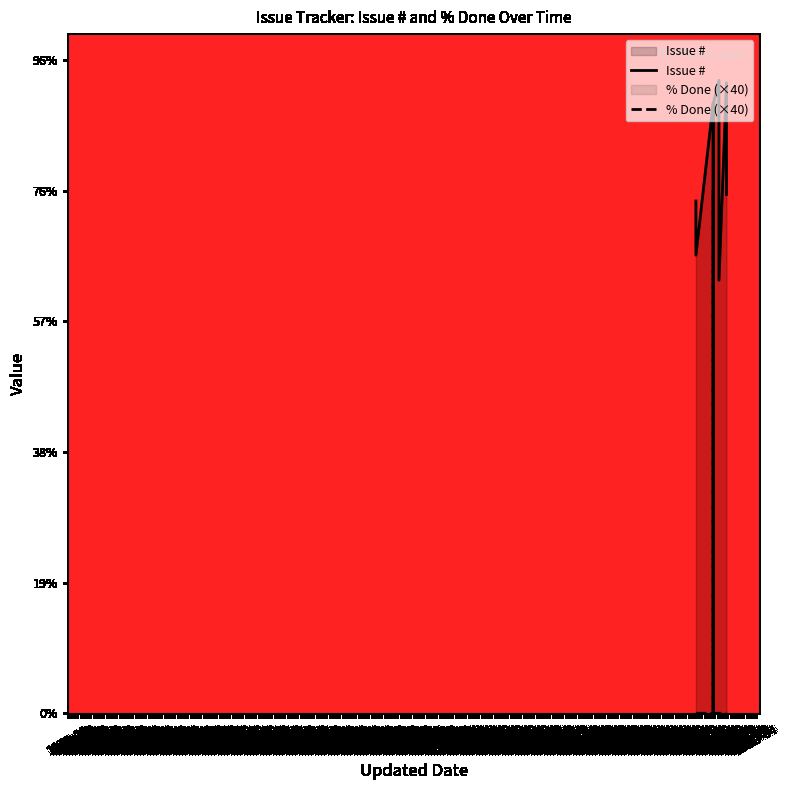

Between 1971-04 and 1972-04, which is larger?

1971-04